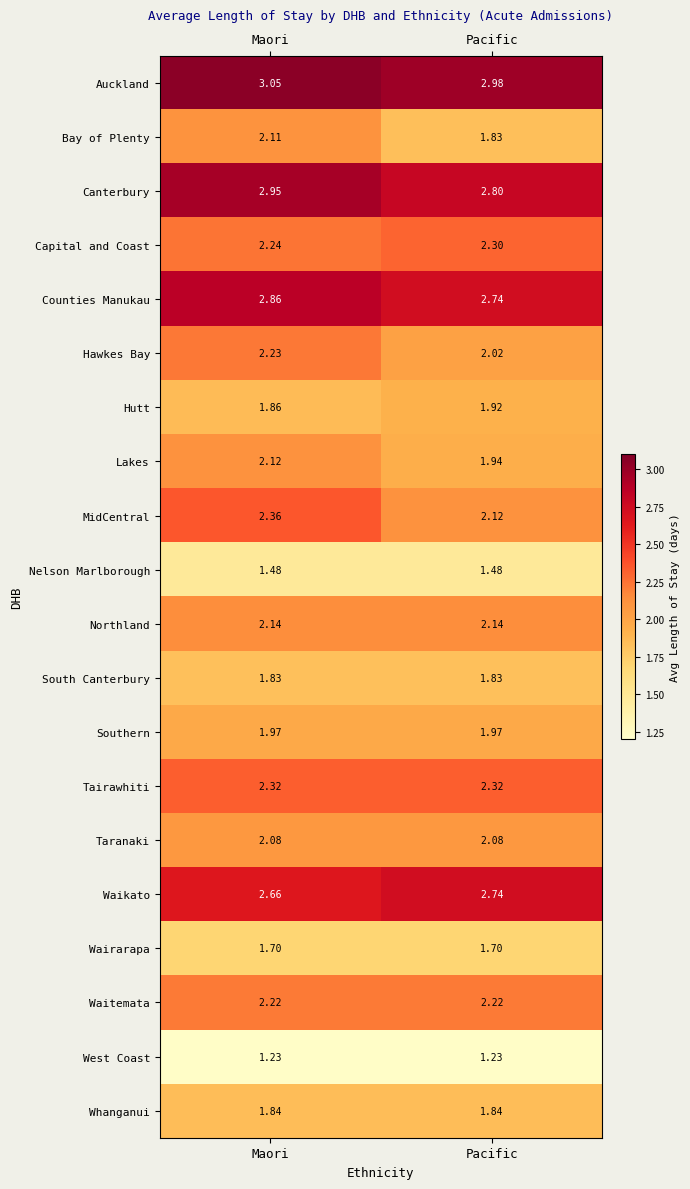

Which series changed the most between Maori and Pacific?

Bay of Plenty